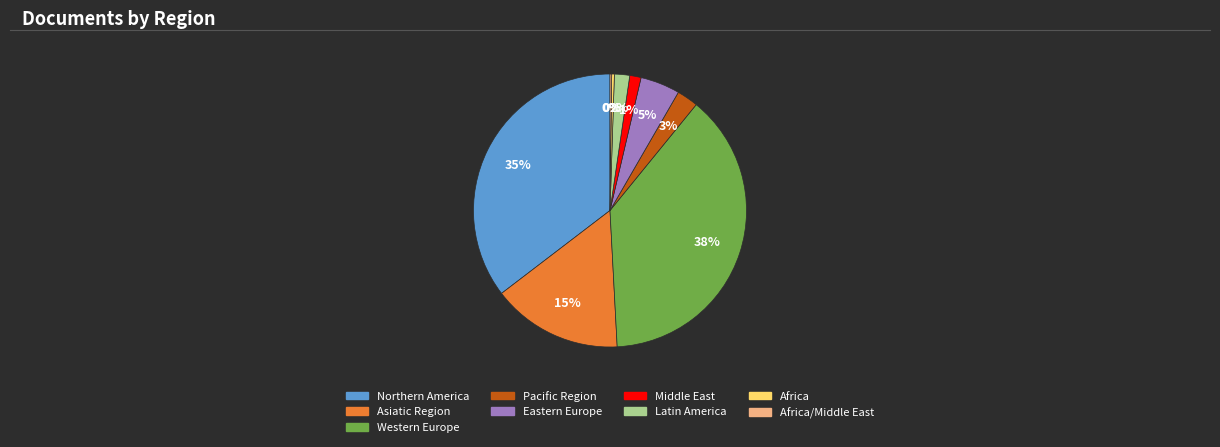

Is there any slice that represents more than half of the pie?

No